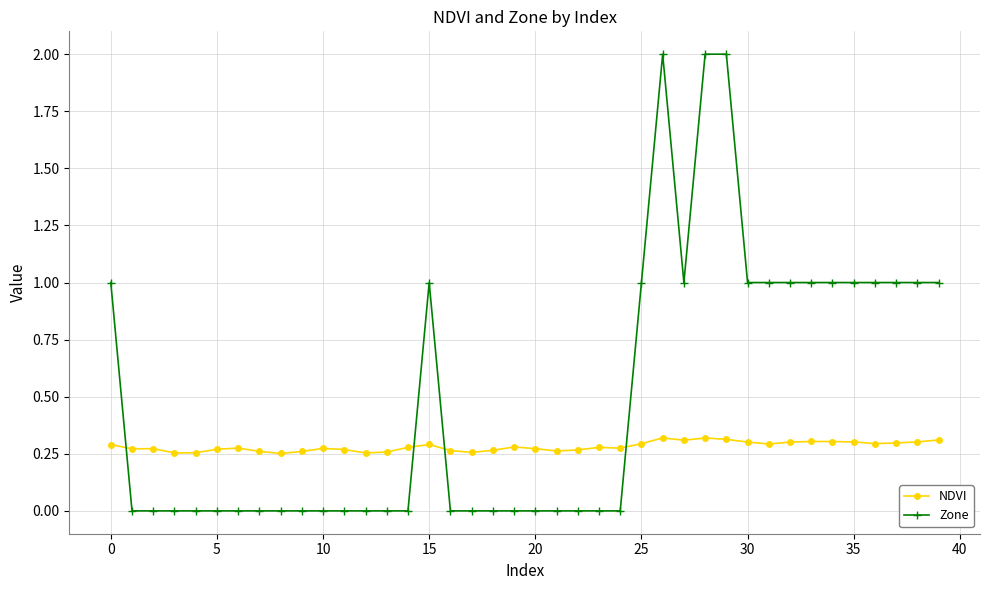

List the series in order of their peak value, lowest first.

NDVI, Zone